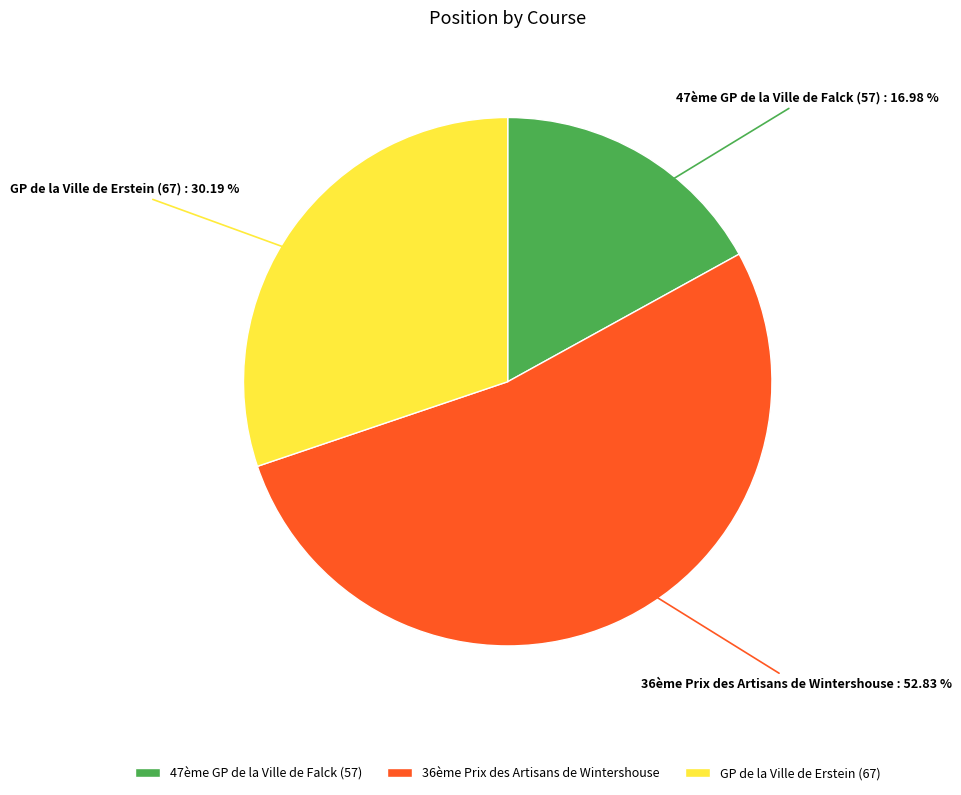

To the nearest percent, what percentage of the pie is GP de la Ville de Erstein (67)?

30%